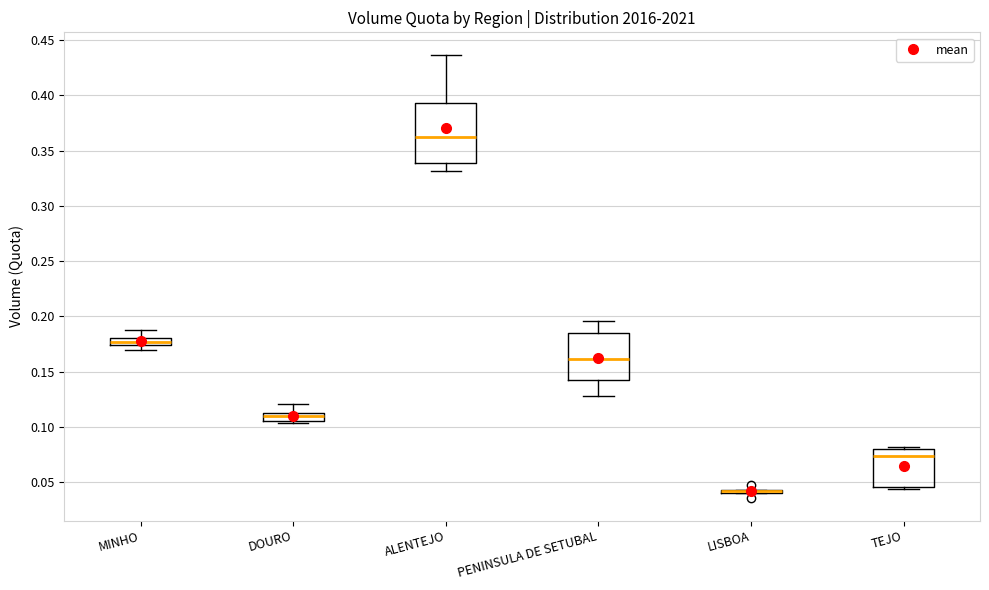

Where is the lower edge of the box for PENINSULA DE SETUBAL on the y-axis? The values are not printed on the chart, so give them approximately, as read against the axis.

0.140